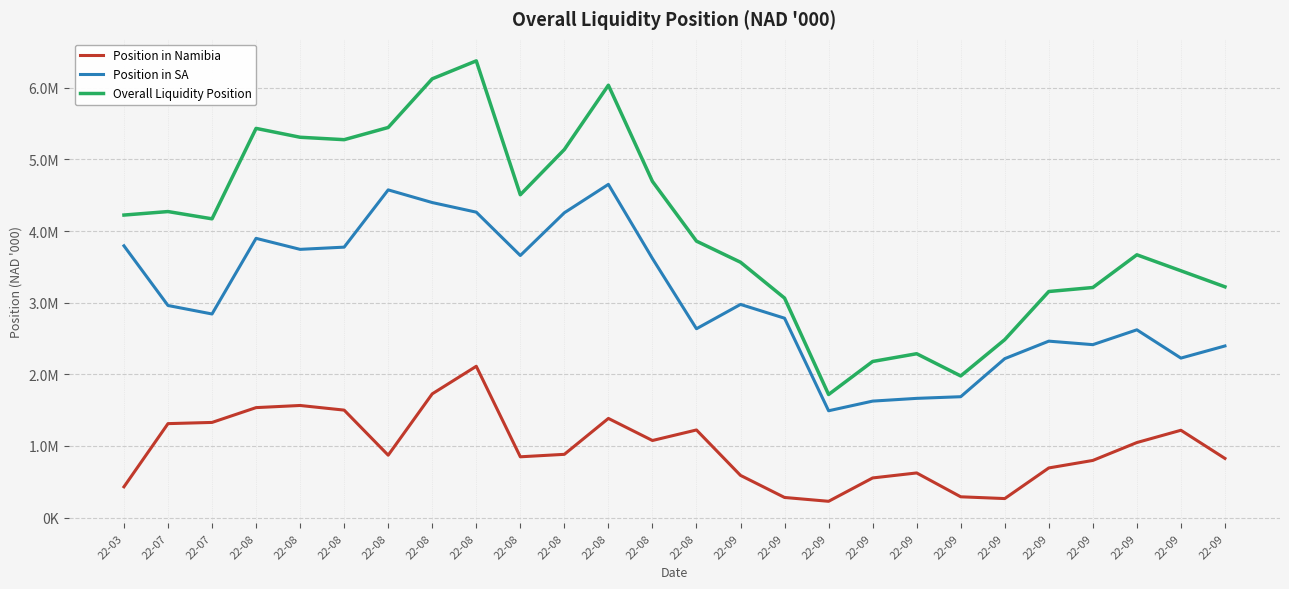

Reading right to left, list all the values displayed in this chart.

Position in Namibia: 825699.8	1218961.2	1047370.9	797658.2	692927.5	265401.9	290156.7	623109.8	553229.8	227232.8	280765.2	588935.3	1223098.7	1075901.5	1384159.6	882880.5	848444.6	2112129.8	1727262.2	871009.6	1500136.2	1564925.0	1535066.6	1328314.6	1311505.5	429416.4
Position in SA: 2395721.1	2226459.4	2621058.0	2414000.7	2462943.1	2218559.1	1687238.9	1664213.0	1625880.1	1490963.3	2783285.0	2975669.3	2636035.5	3617296.0	4651585.9	4255119.4	3658191.3	4263566.3	4397786.9	4574611.3	3775281.4	3744358.1	3898098.8	2842185.4	2960519.7	3793713.7
Overall Liquidity Position: 3221420.9	3445420.6	3668429.0	3211658.9	3155870.6	2483961.0	1977395.6	2287322.8	2179109.9	1718196.1	3064050.2	3564604.6	3859134.2	4693197.5	6035745.6	5138000.0	4506635.9	6375696.1	6125049.1	5445620.9	5275417.6	5309283.1	5433165.4	4170499.9	4272025.2	4223130.1